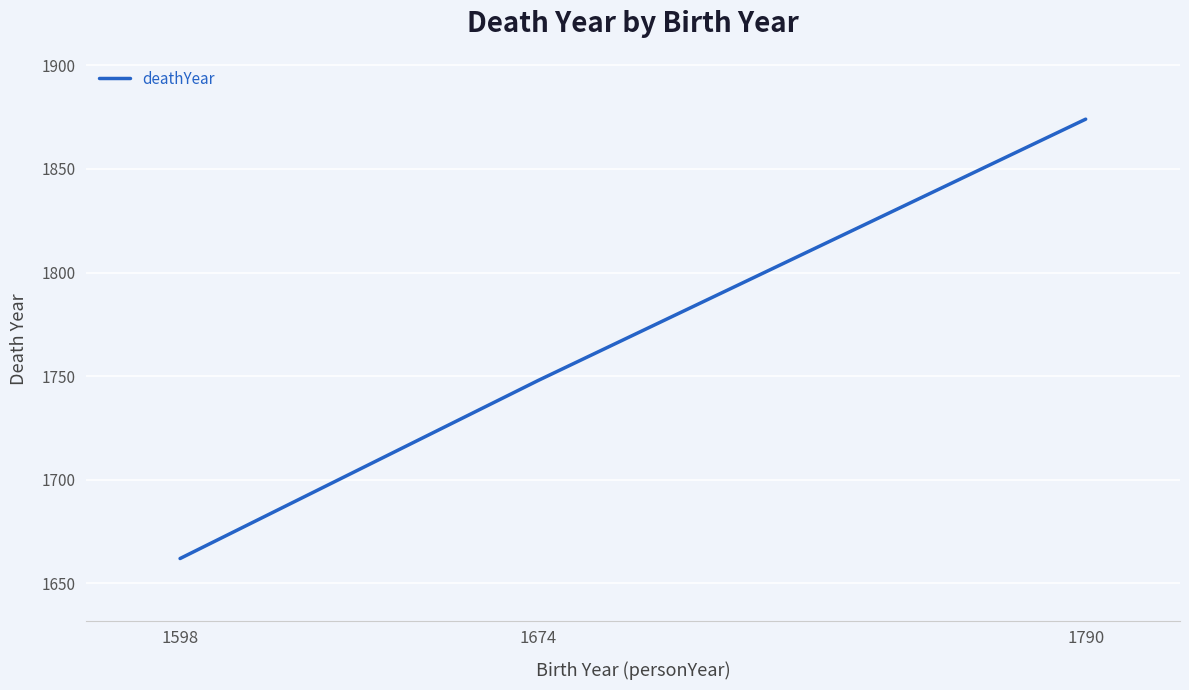

True or false: the data shows 1874 at 1790.

True